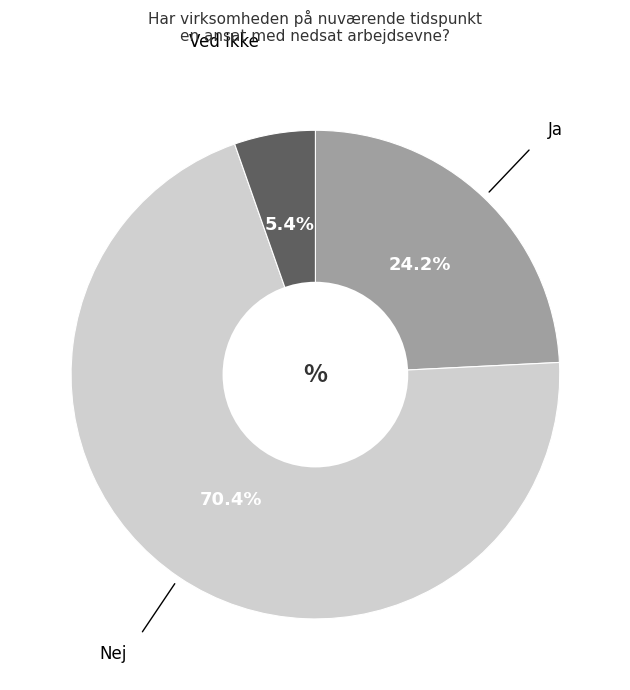

Does any single category account for the majority?

Yes